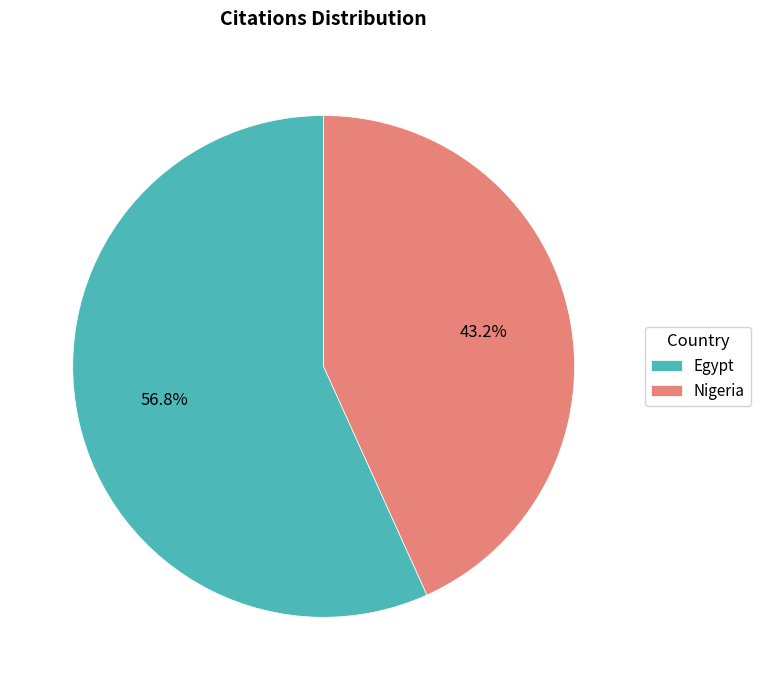

To the nearest percent, what is the combined percentage of Nigeria and Egypt?

100%